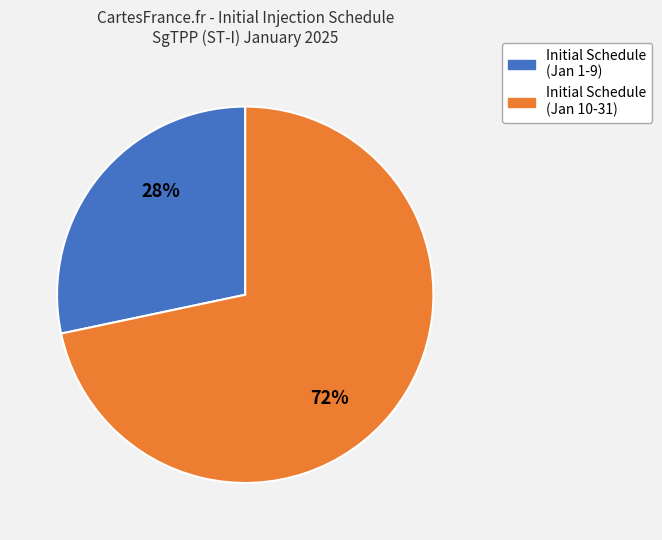

How many segments does this pie chart have?

2